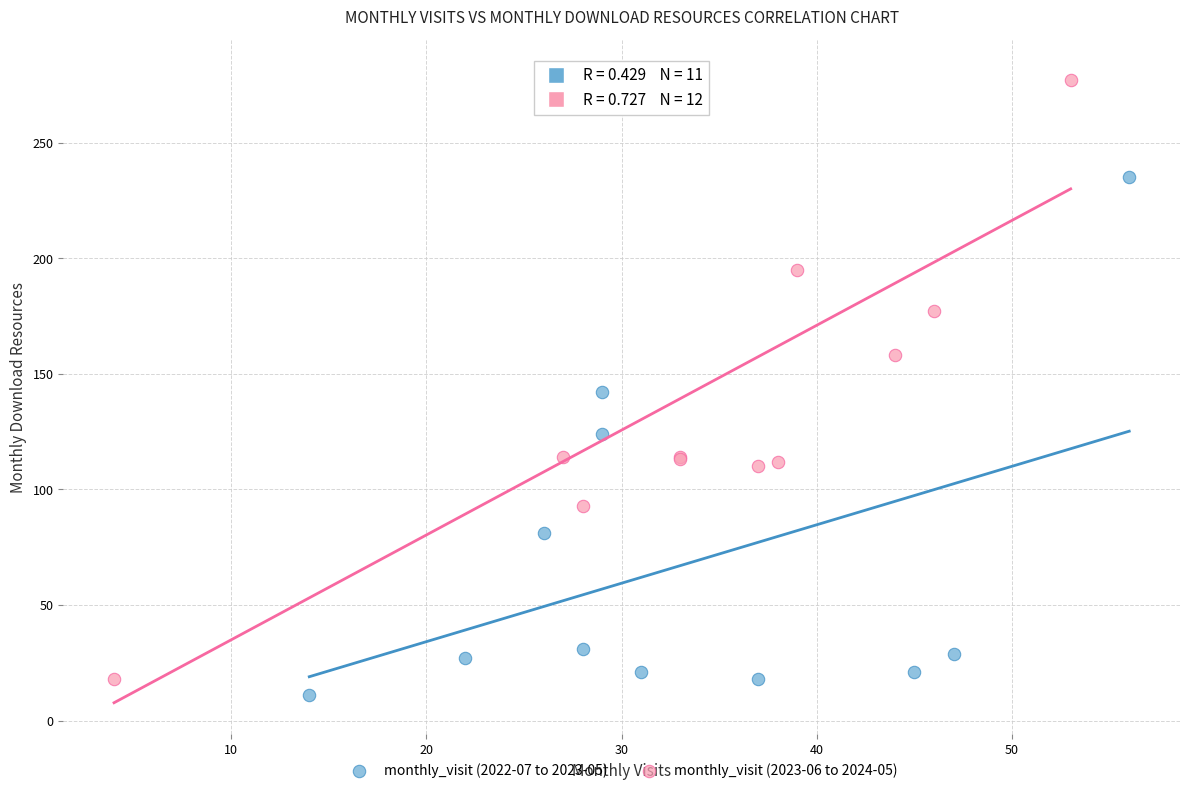

Which series has the widest spread of Y values?

monthly_visit (2023-06 to 2024-05)